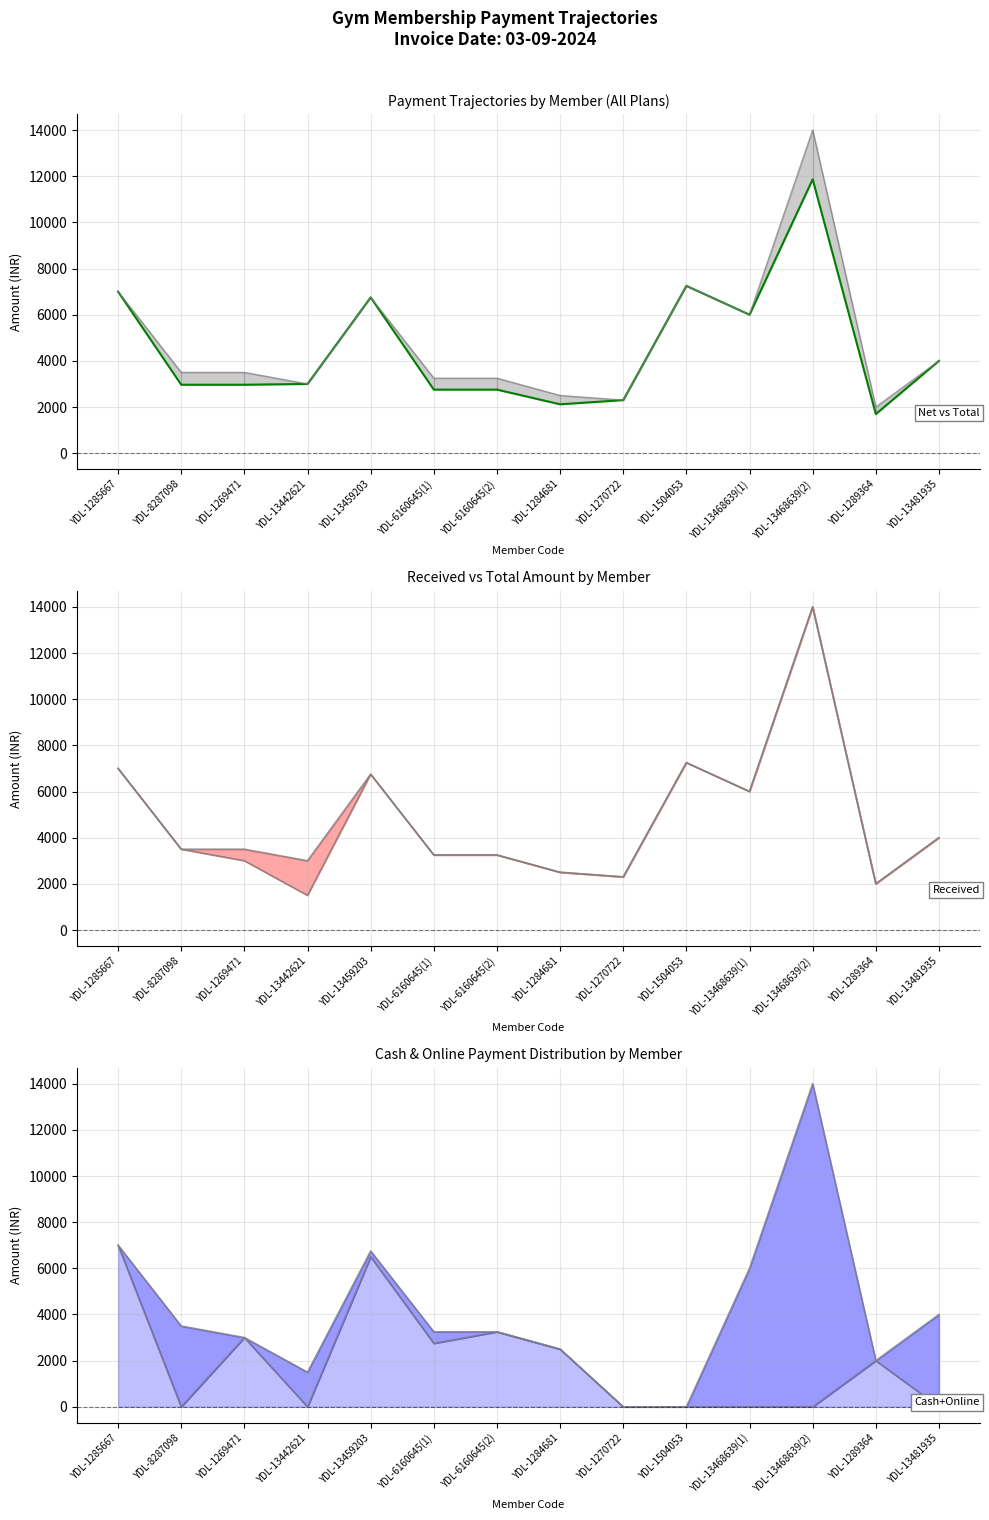

Where does the data first go above 3000?

YDL-1285667